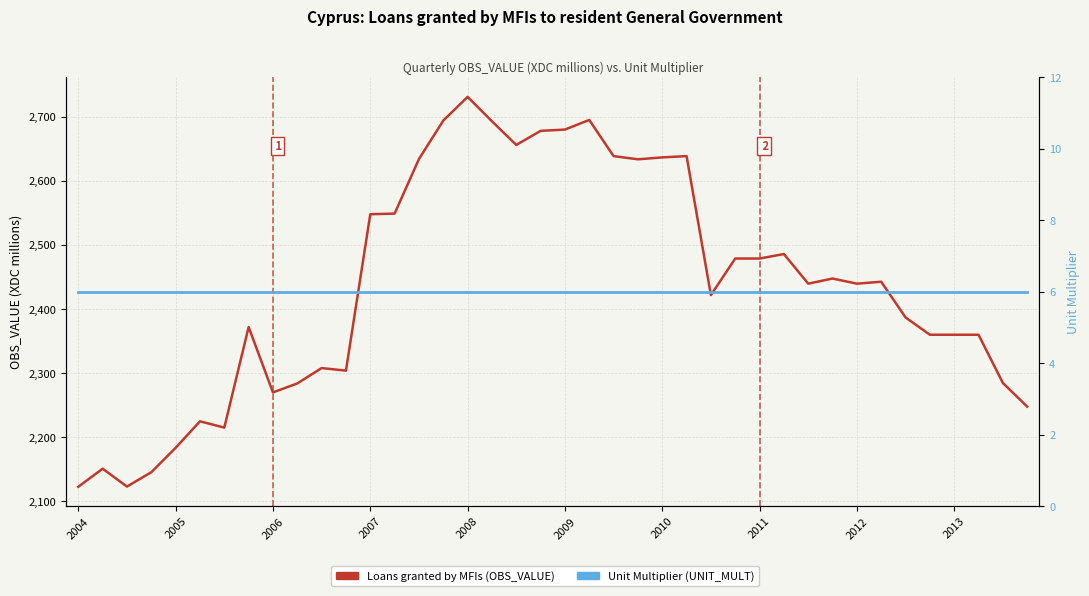

How many distinct data groups are displayed?

2